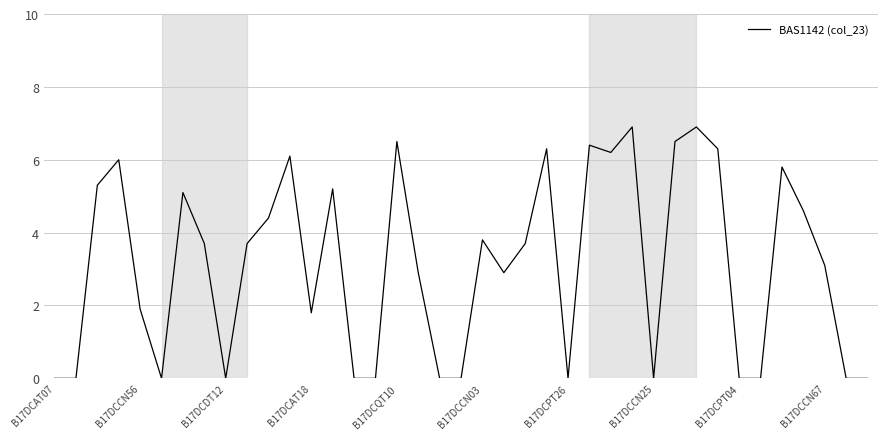

What is the difference between the maximum and minimum values?

6.9